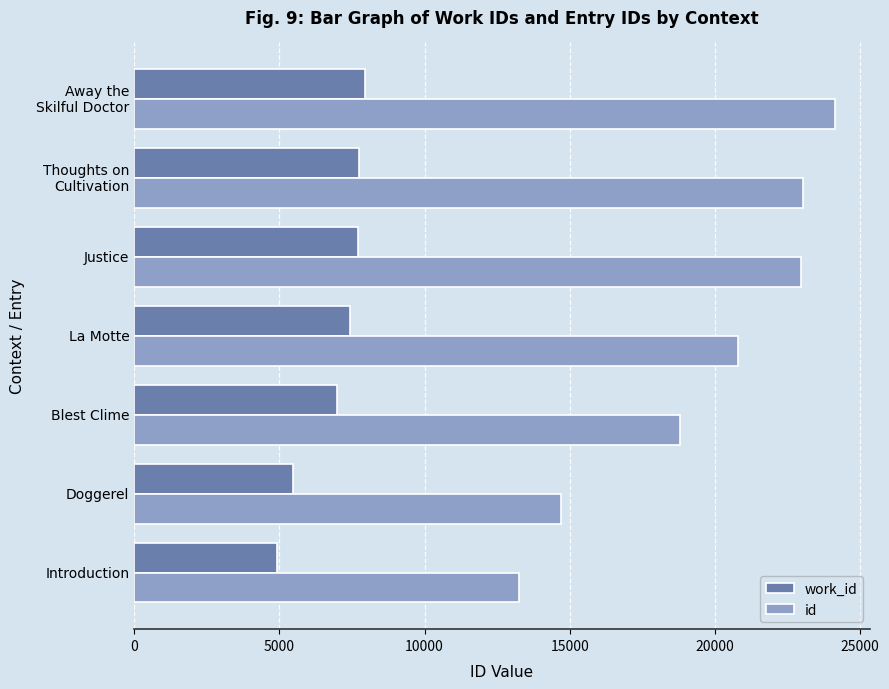

Rank the series by their maximum value, from lowest to highest.

work_id, id